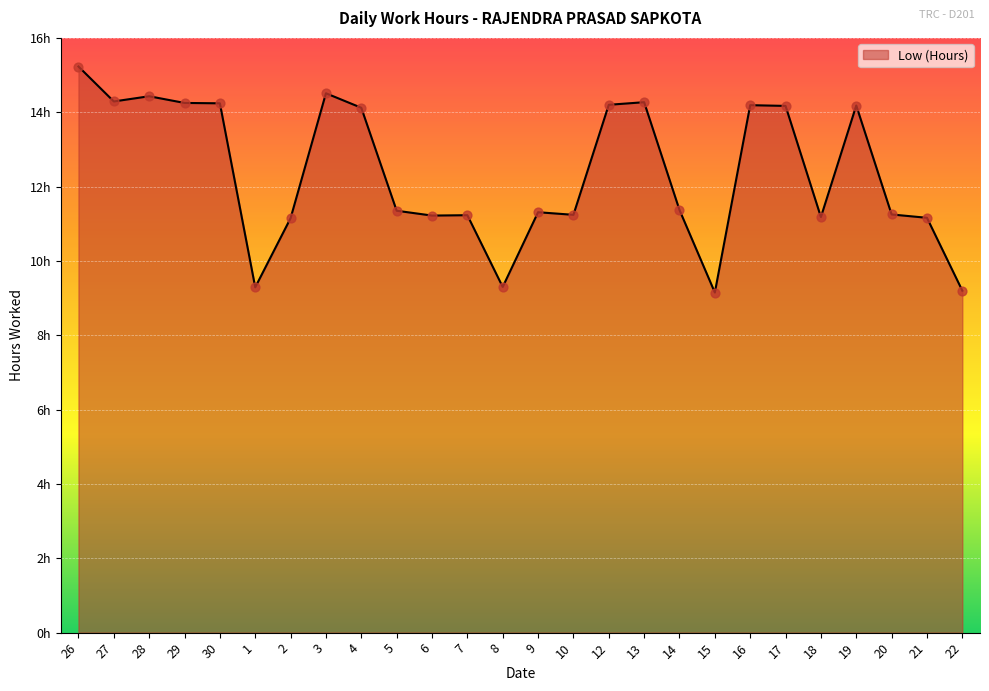

What is the change in value from 10 to 12?

+3.0